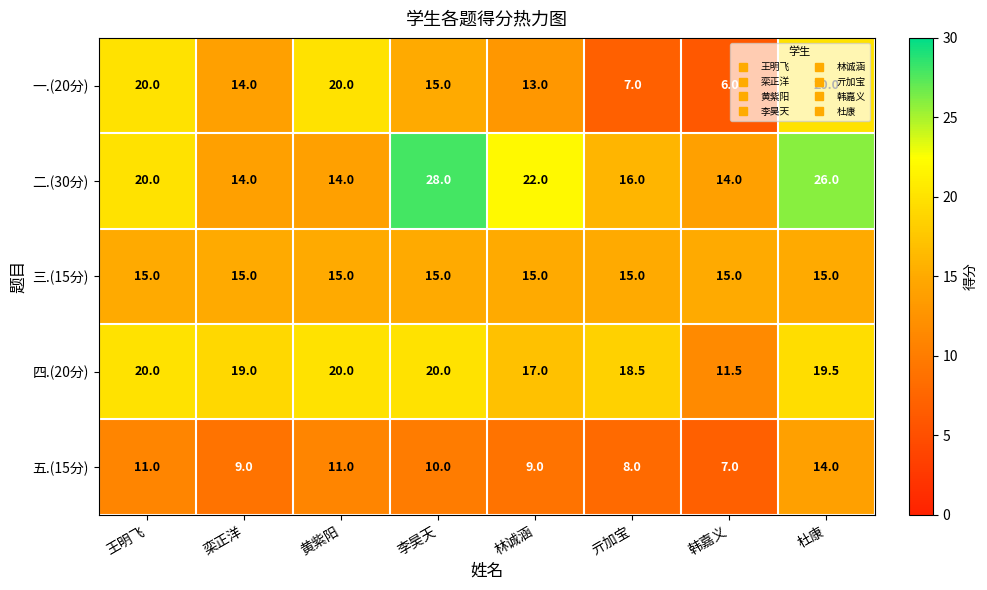

What is the maximum value for 四.(20分)?

20.0